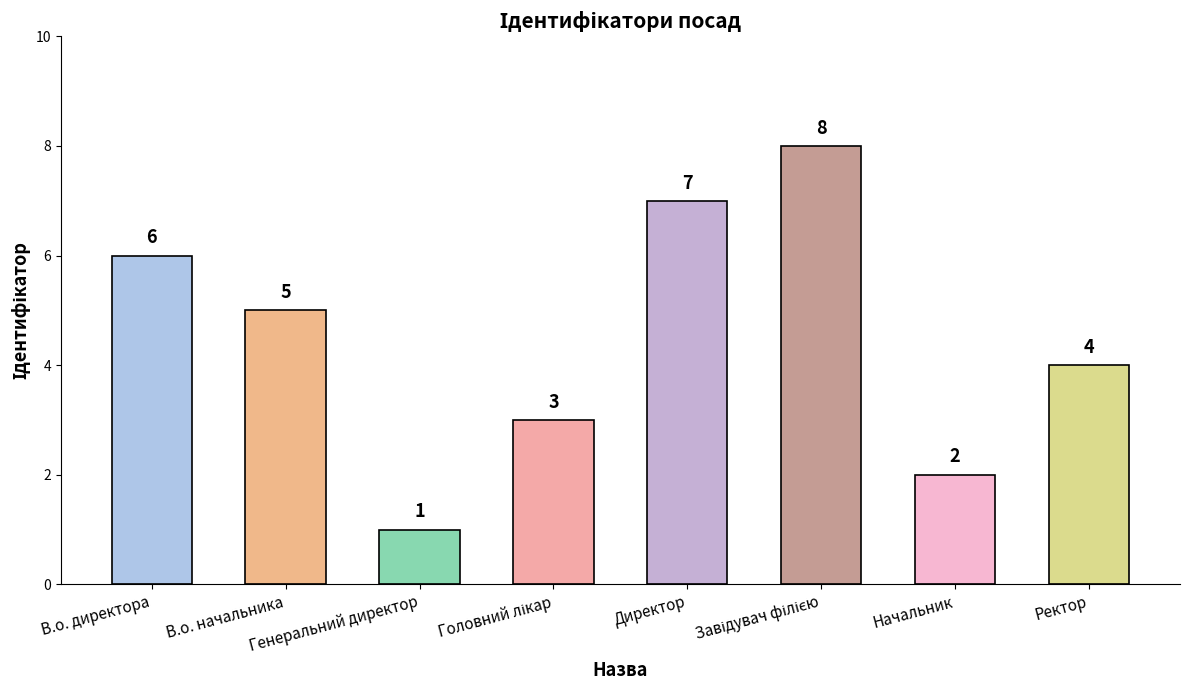

Does the chart contain stacked bars?

No